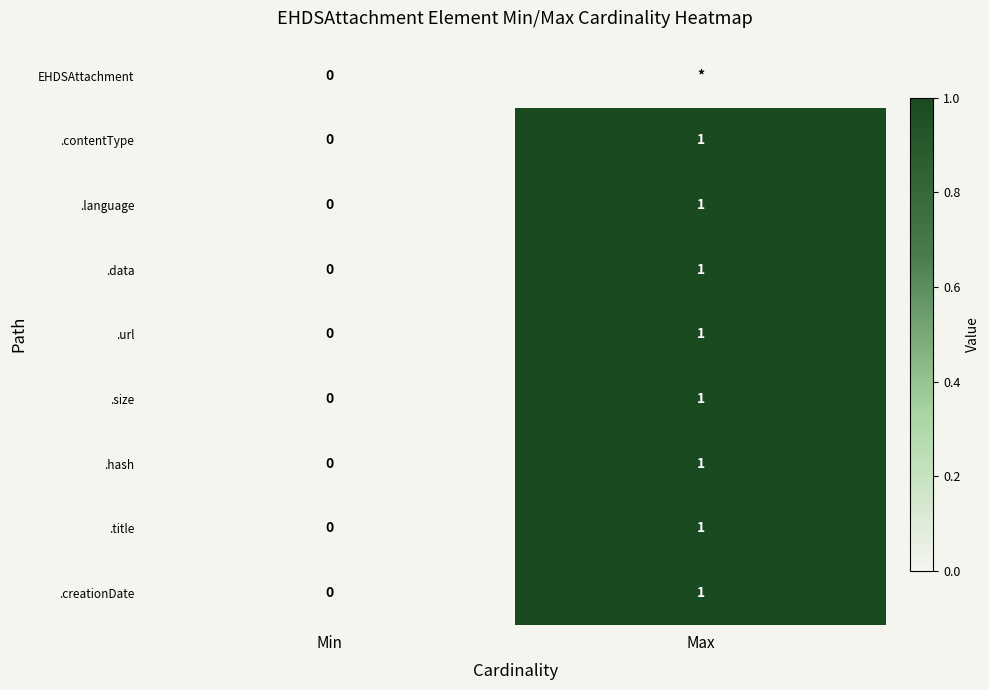

At which category does the chart reach its peak across all series?

Max